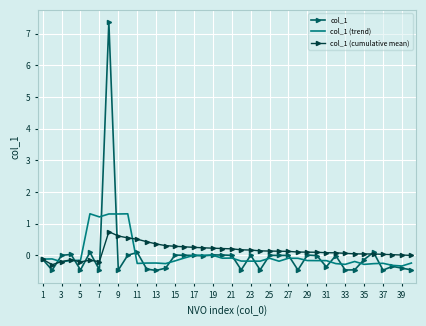

What is the difference between the maximum and minimum values in the col_1 series?

7.8